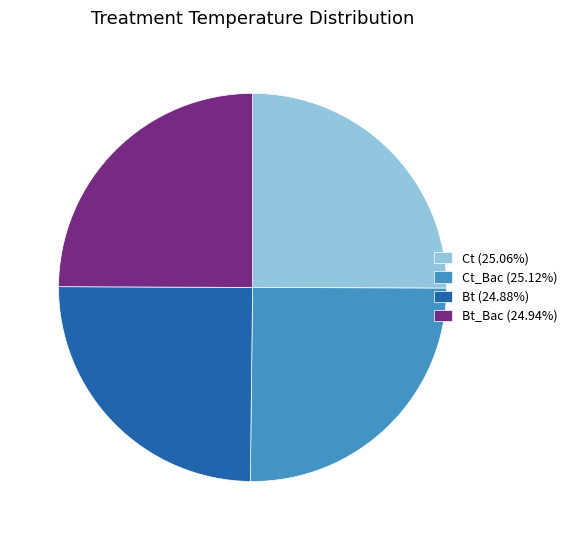

Is Bt (24.88%) the majority of the pie?

No